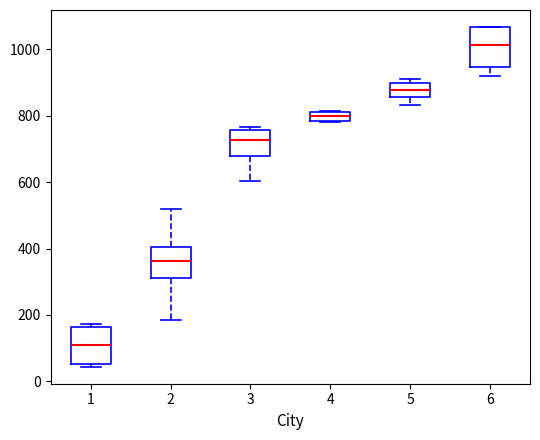

Which box has the lowest median line?

1